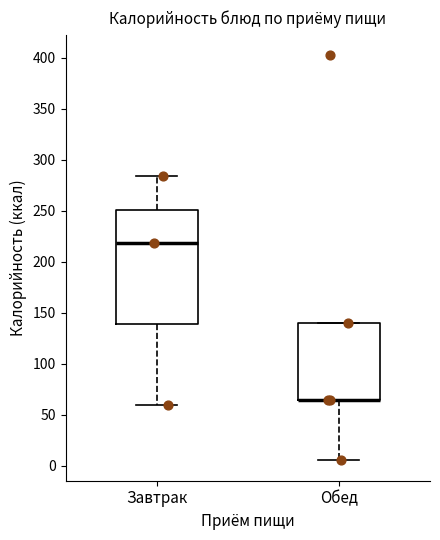

Where is the upper edge of the box for Обед on the y-axis? The values are not printed on the chart, so give them approximately, as read against the axis.

140